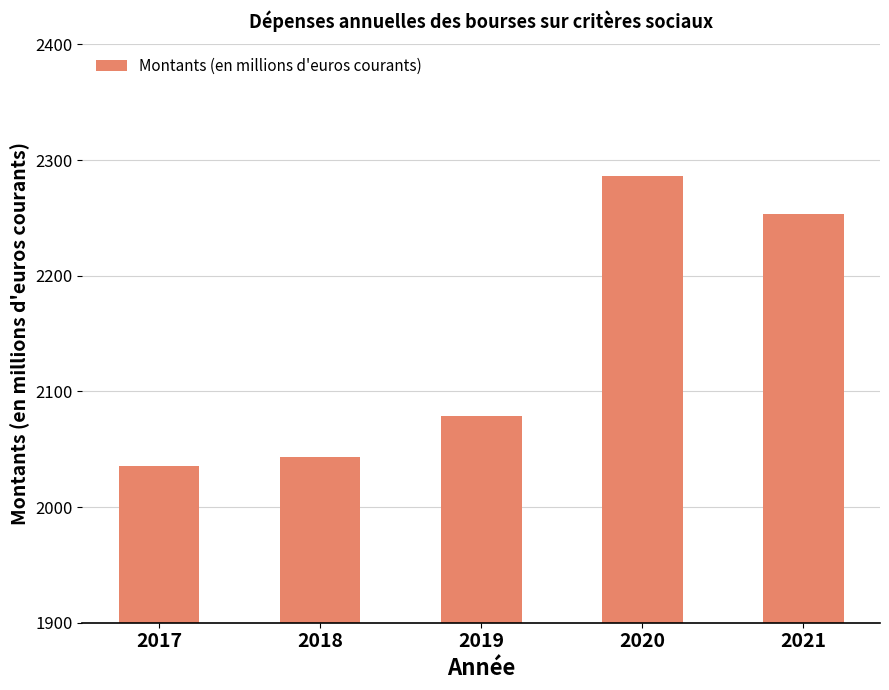

True or false: the data shows 2078.5 at 2019.

True